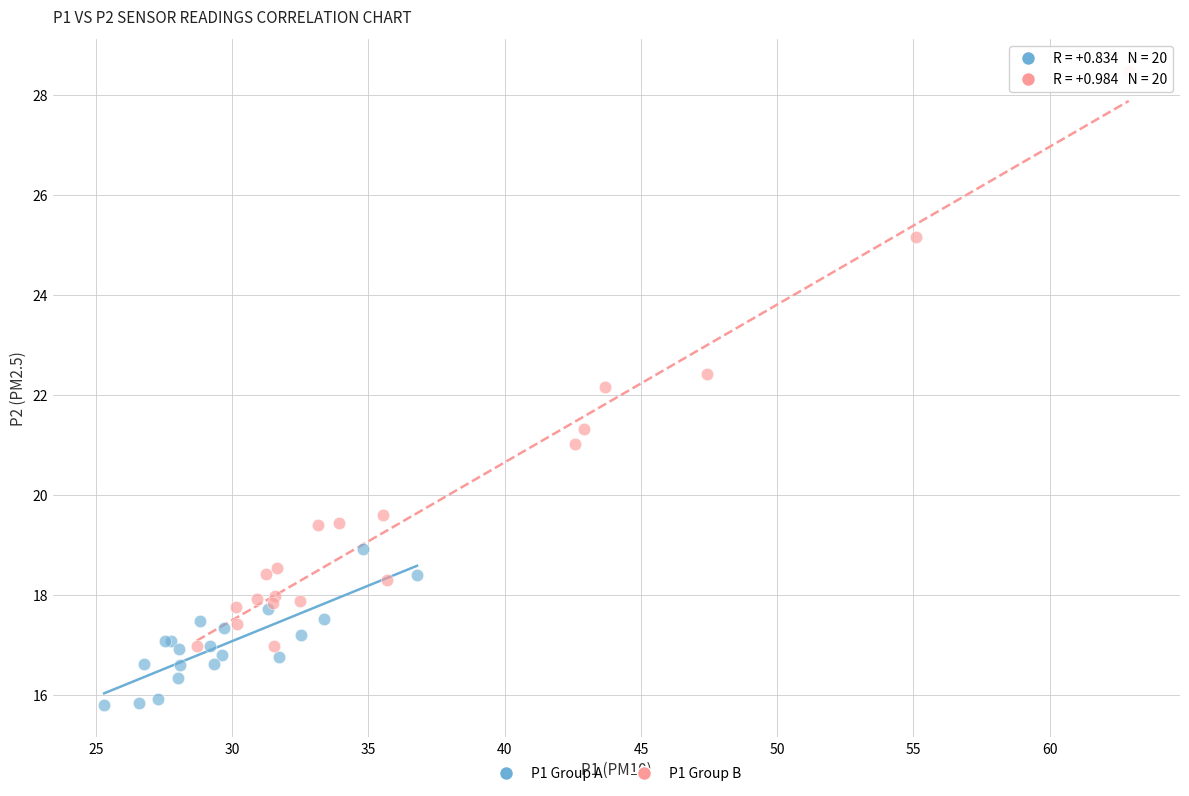

What are all the series names shown in the legend?

P1 Group A, P1 Group B